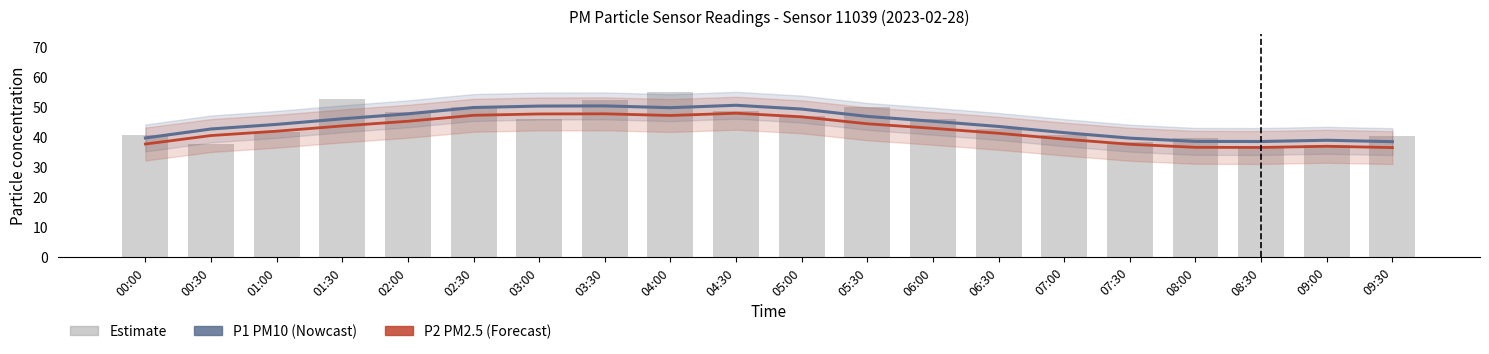

Which category has the highest value across all series?

04:30